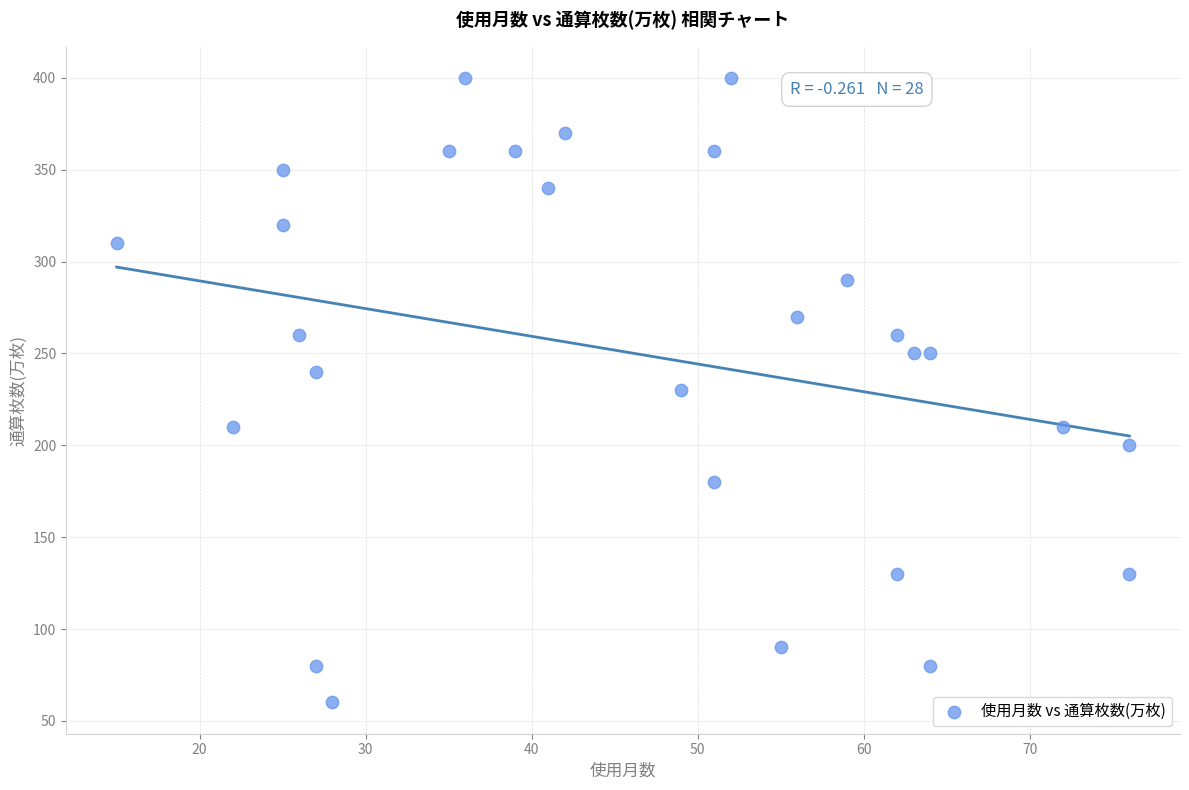

What is the range of Y values (max minus min)?

340